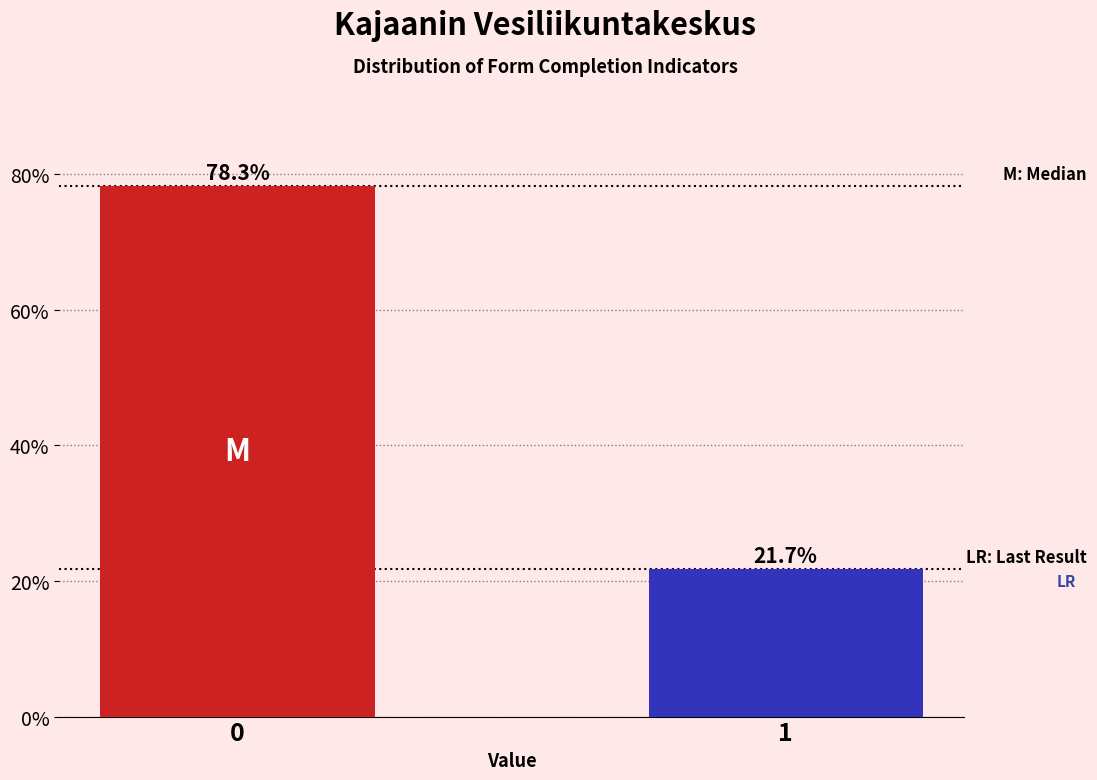

Reading right to left, transcribe all the data shown in this chart.

1=21.7	0=78.3